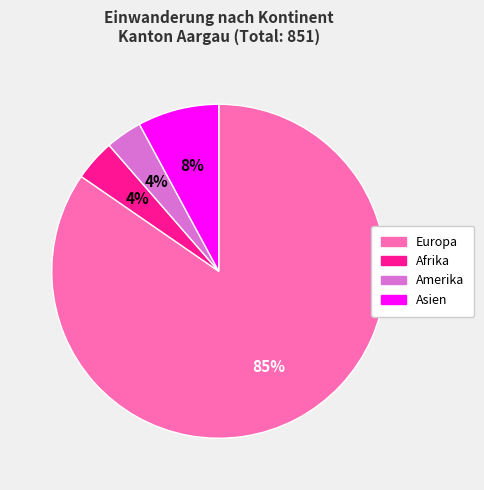

Combined, do Amerika and Asien account for over 50%?

No